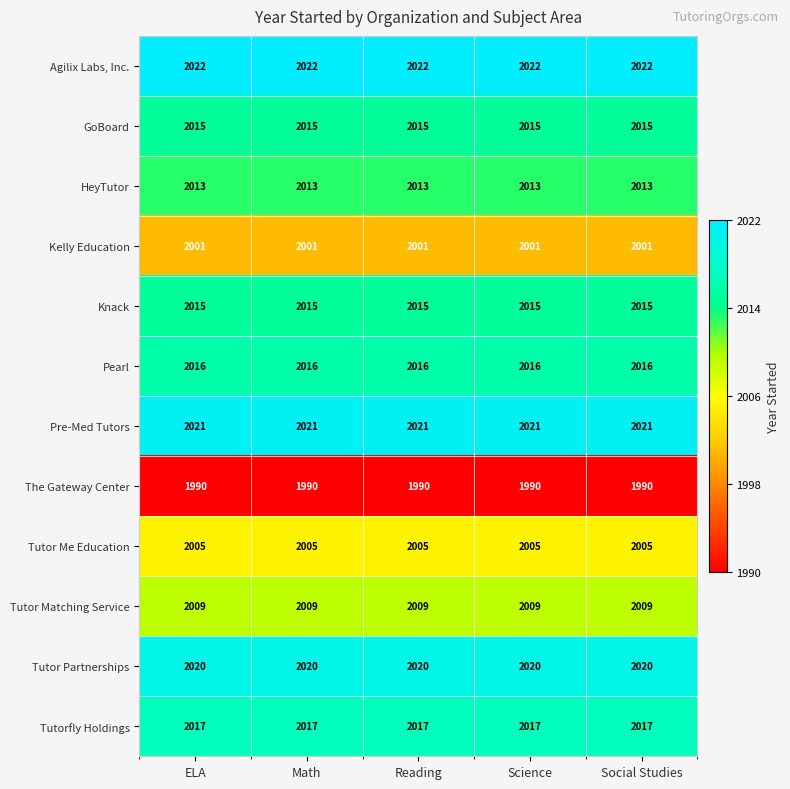

What is the smallest value displayed?

1990